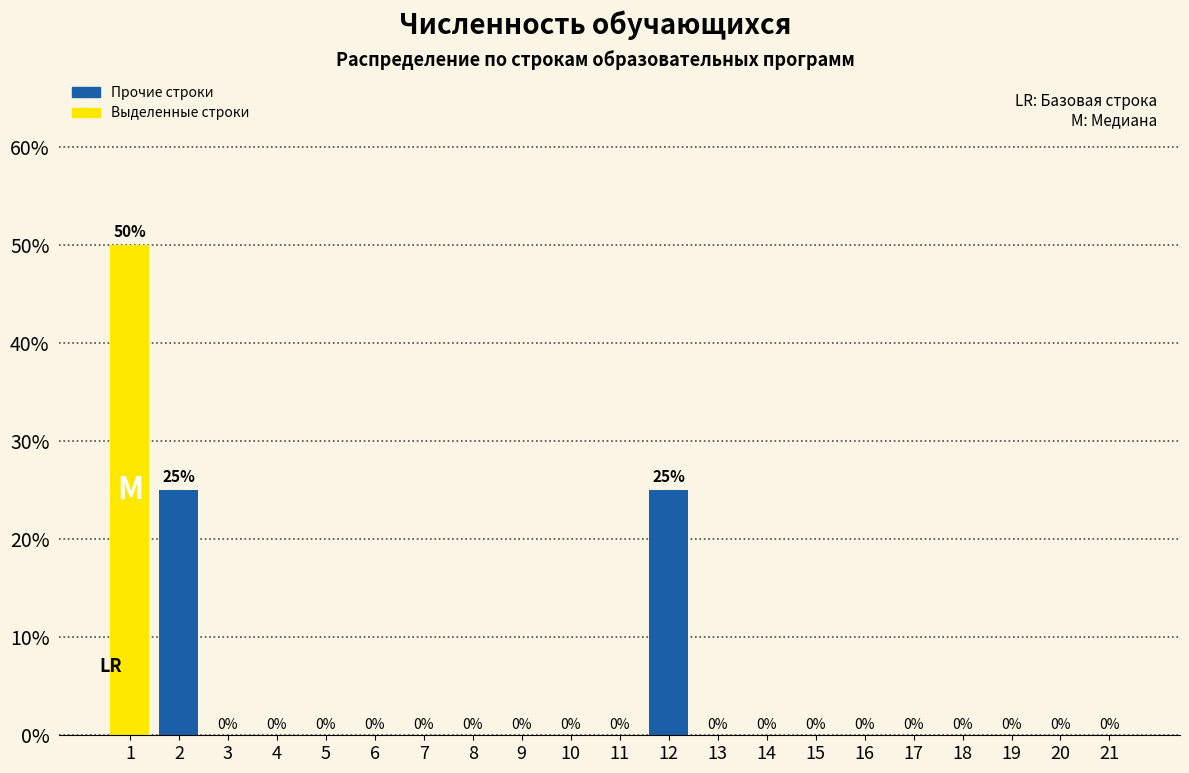

Reading left to right, list all the values displayed in this chart.

1=50	2=25	3=0	4=0	5=0	6=0	7=0	8=0	9=0	10=0	11=0	12=25	13=0	14=0	15=0	16=0	17=0	18=0	19=0	20=0	21=0